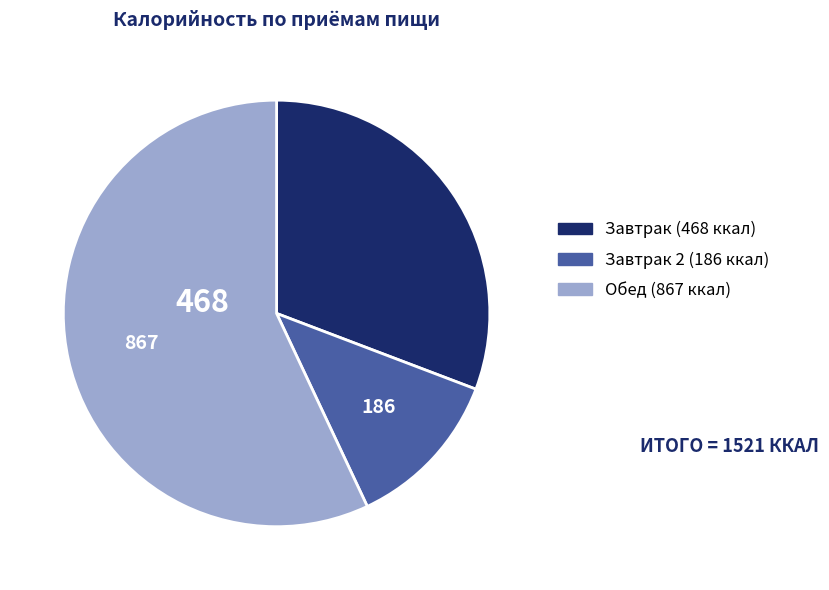

How many segments does this pie chart have?

3